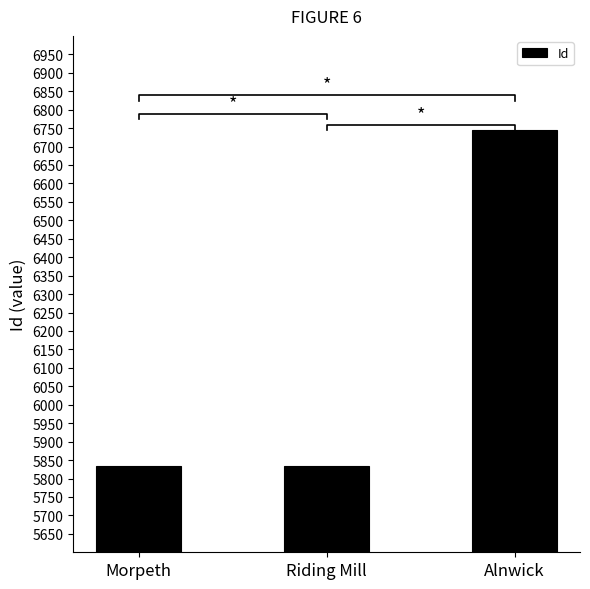

How many bars are there in total?

3